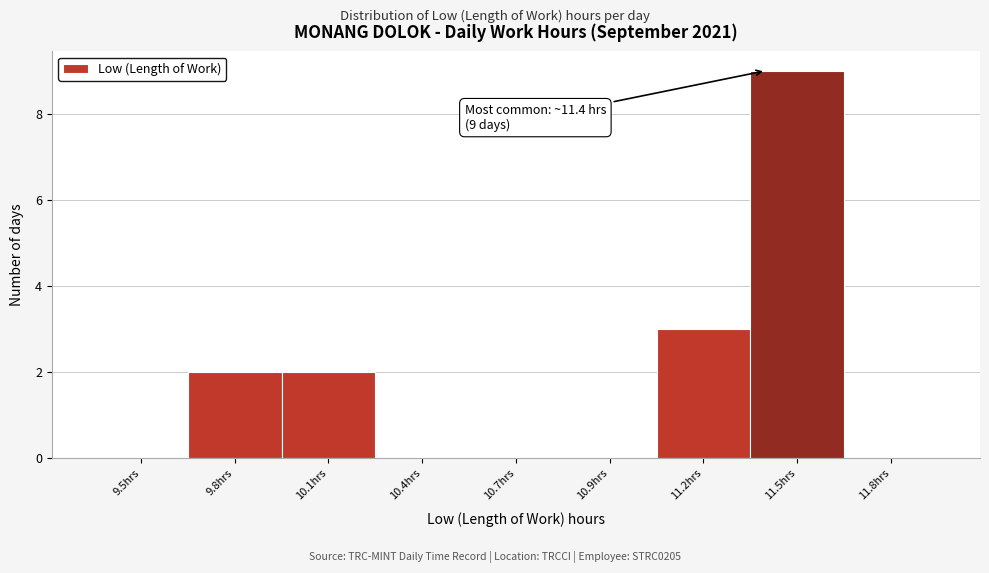

Reading left to right, list all the values displayed in this chart.

9.5hrs=0	9.8hrs=2	10.1hrs=2	10.4hrs=0	10.7hrs=0	10.9hrs=0	11.2hrs=3	11.5hrs=9	11.8hrs=0